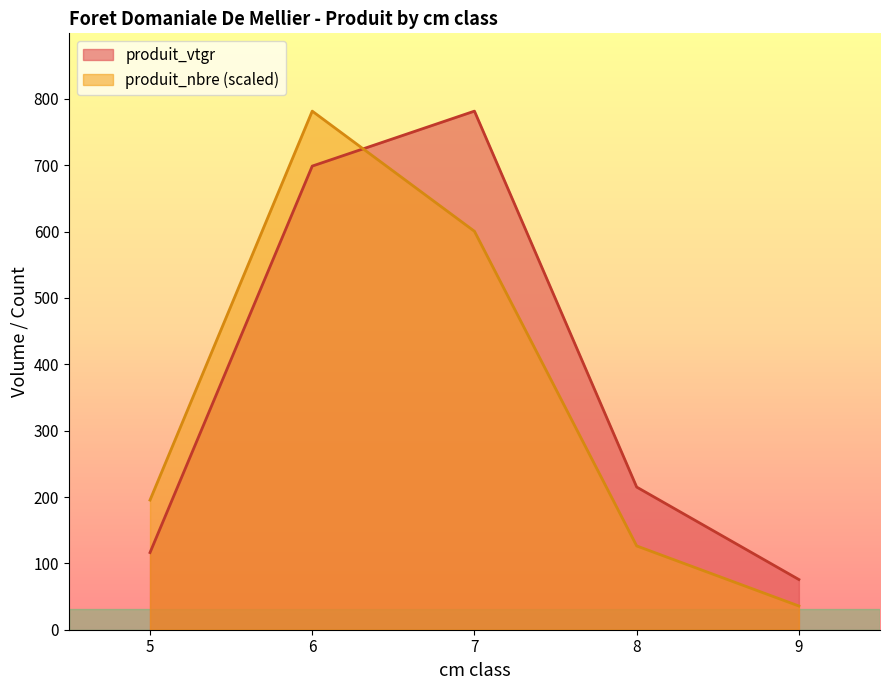

Is it true that produit_nbre equals 15.4 at 9?

False